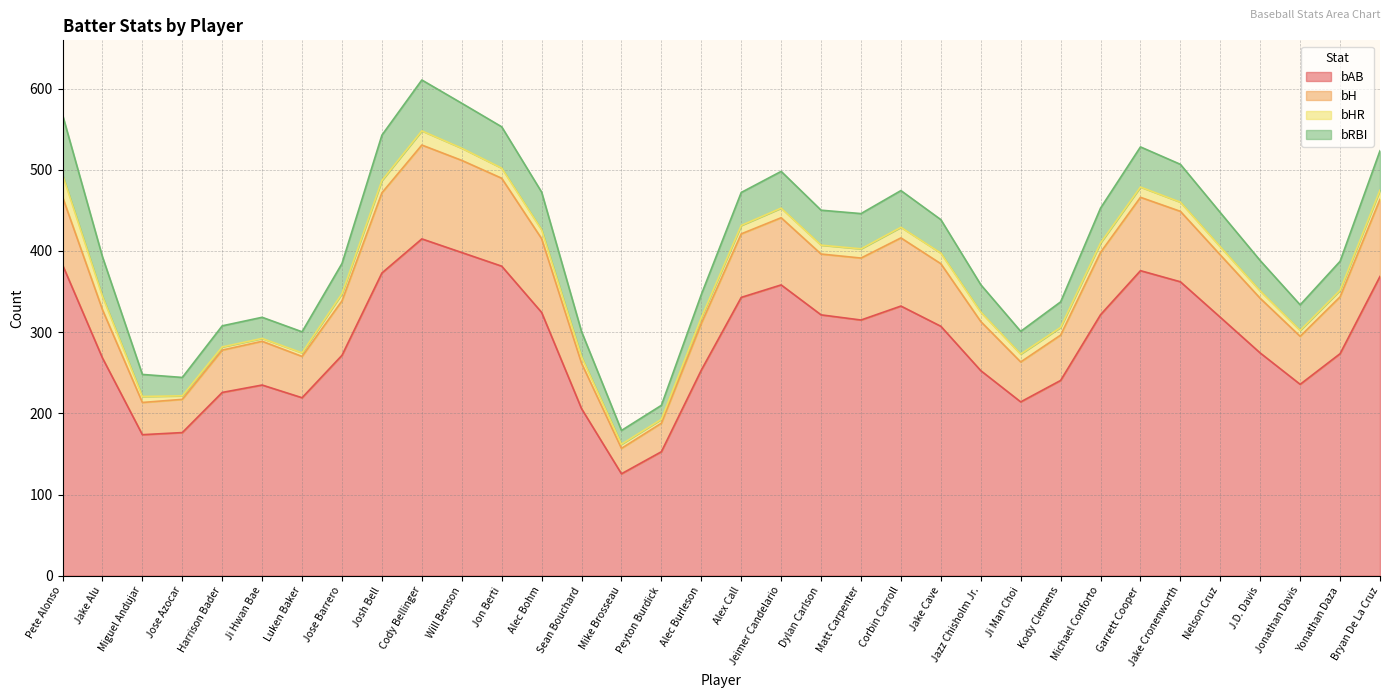

At which category is the sum across all series the highest?

Cody Bellinger